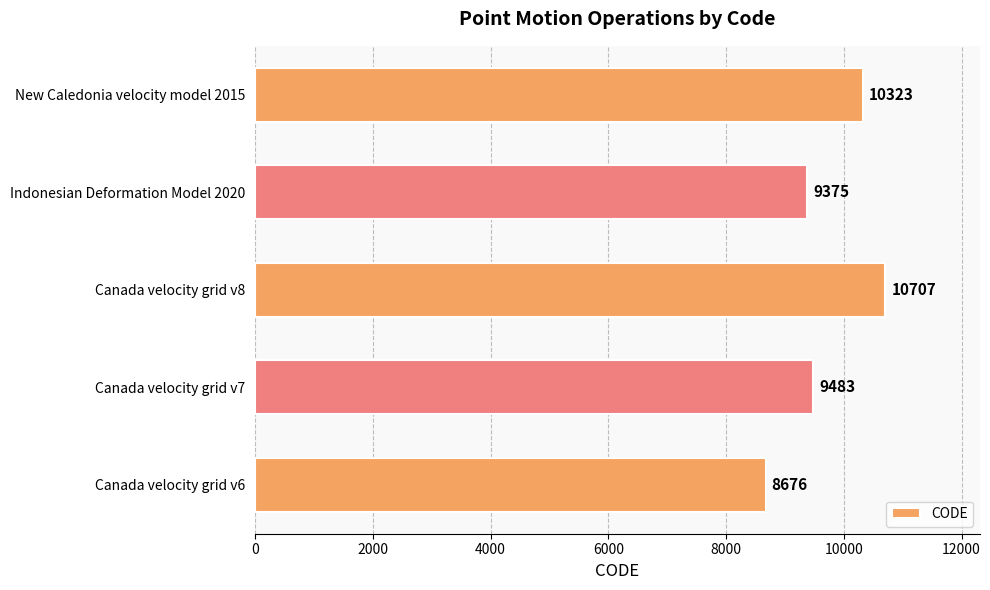

At which label is the value closest to 9691?

Canada velocity grid v7